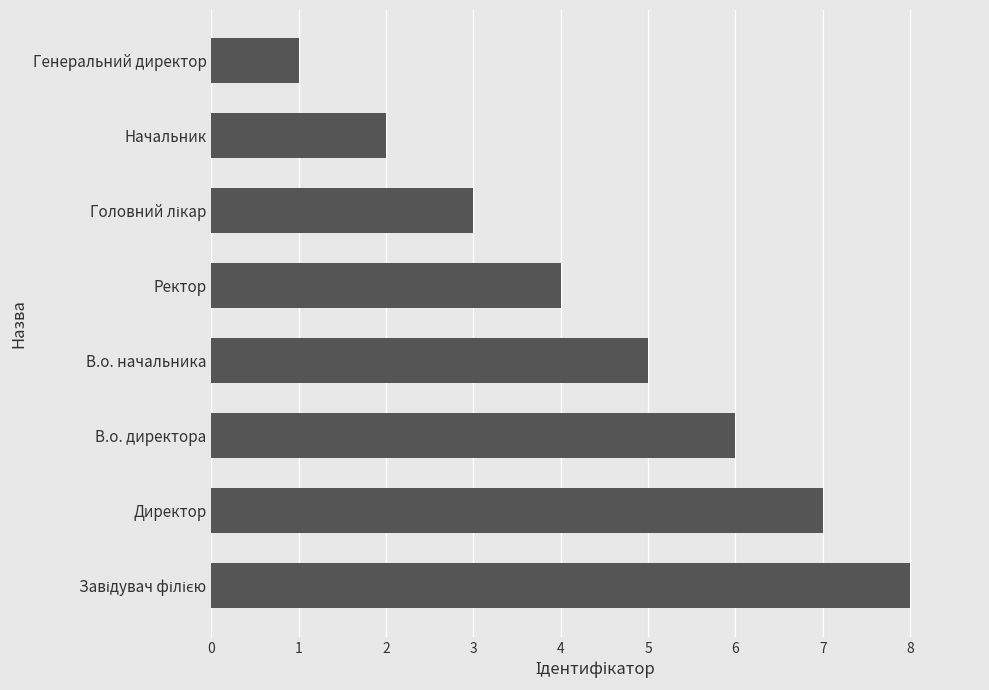

Which category has the lowest value across all series?

Генеральний директор